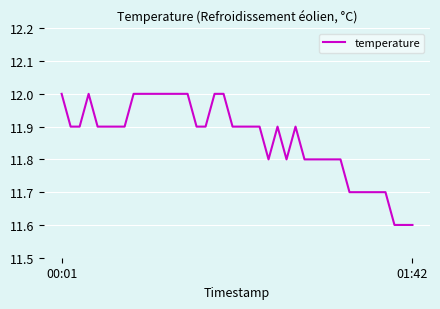

What is the difference between the maximum and minimum values?

0.4